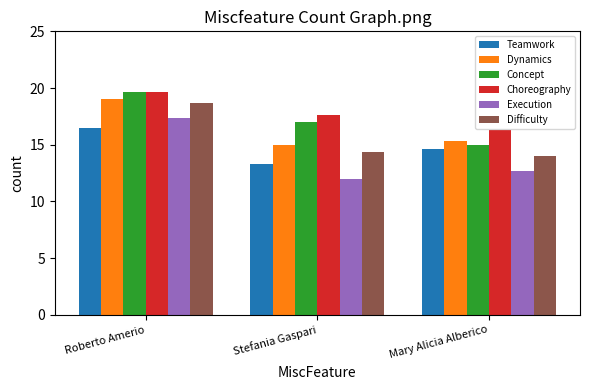

At which category does the chart reach its minimum across all series?

Stefania Gaspari